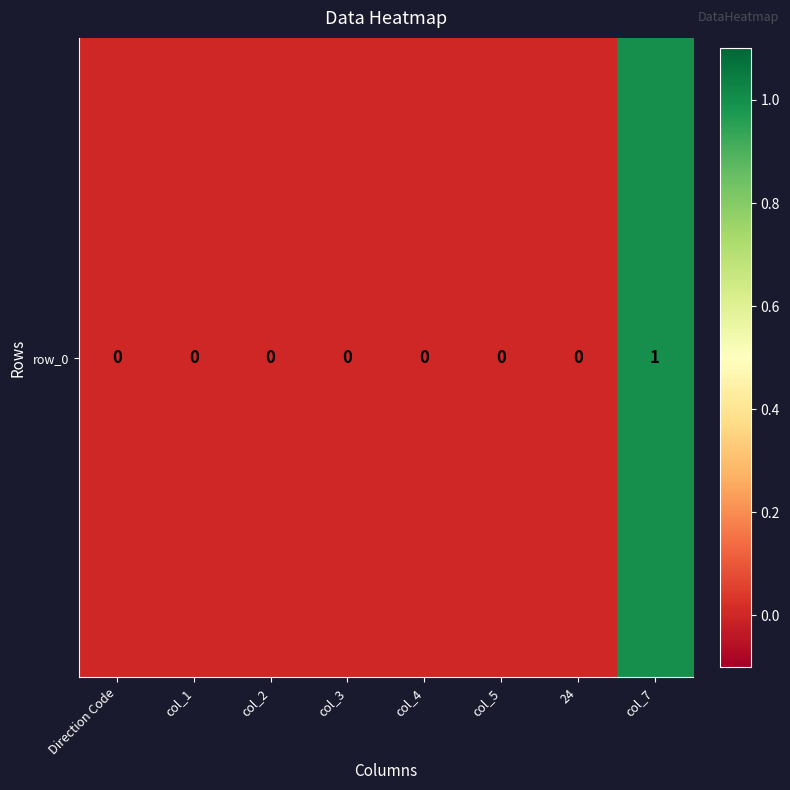

List the labels in order of value, largest first.

col_7, Direction Code, col_1, col_2, col_3, col_4, col_5, 24